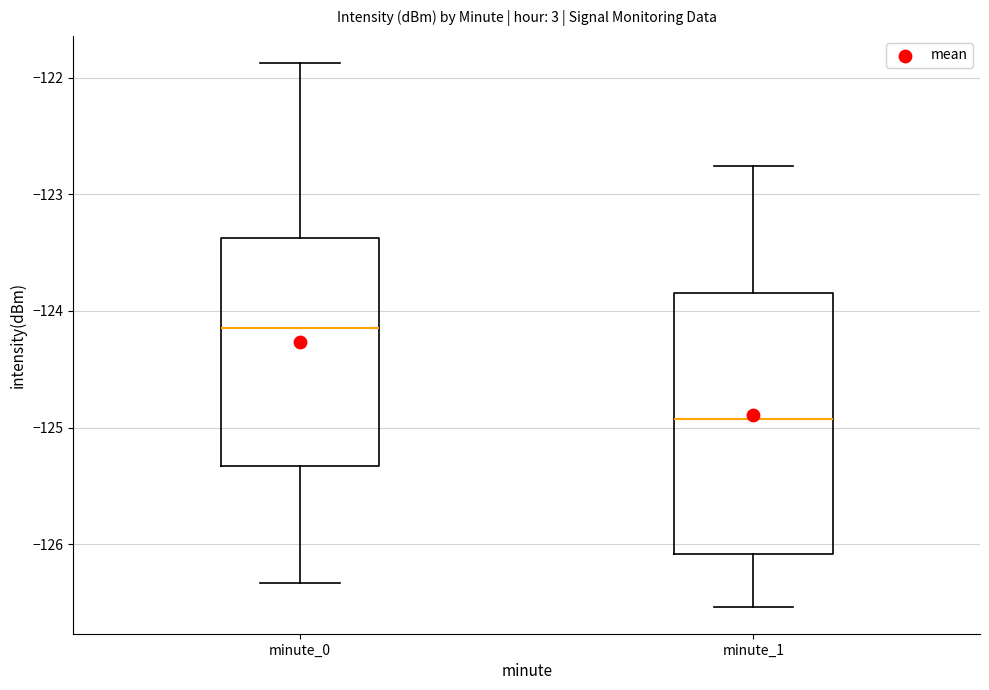

Reading left to right, transcribe this box plot: for each box, give where its median line is, the range the box spans, and where its two whiskers end, as read against the y-axis. The values are not printed on the chart, so give them approximately, as read against the axis.

minute_0: median -124.1, box -125.3 to -123.4, whiskers -126.3 to -121.9
minute_1: median -124.9, box -126.1 to -123.8, whiskers -126.5 to -122.8